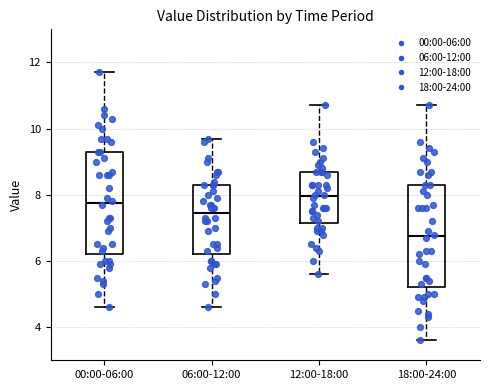

Reading left to right, read every box against the y-axis: the position of its median line, the range the box covers, and the ends of its whiskers. The values are not printed on the chart, so give them approximately, as read against the axis.

00:00-06:00: median 7.8, box 6.2 to 9.4, whiskers 4.6 to 11.8
06:00-12:00: median 7.4, box 6.2 to 8.4, whiskers 4.6 to 9.8
12:00-18:00: median 8.0, box 7.2 to 8.8, whiskers 5.6 to 10.8
18:00-24:00: median 6.8, box 5.2 to 8.4, whiskers 3.6 to 10.8